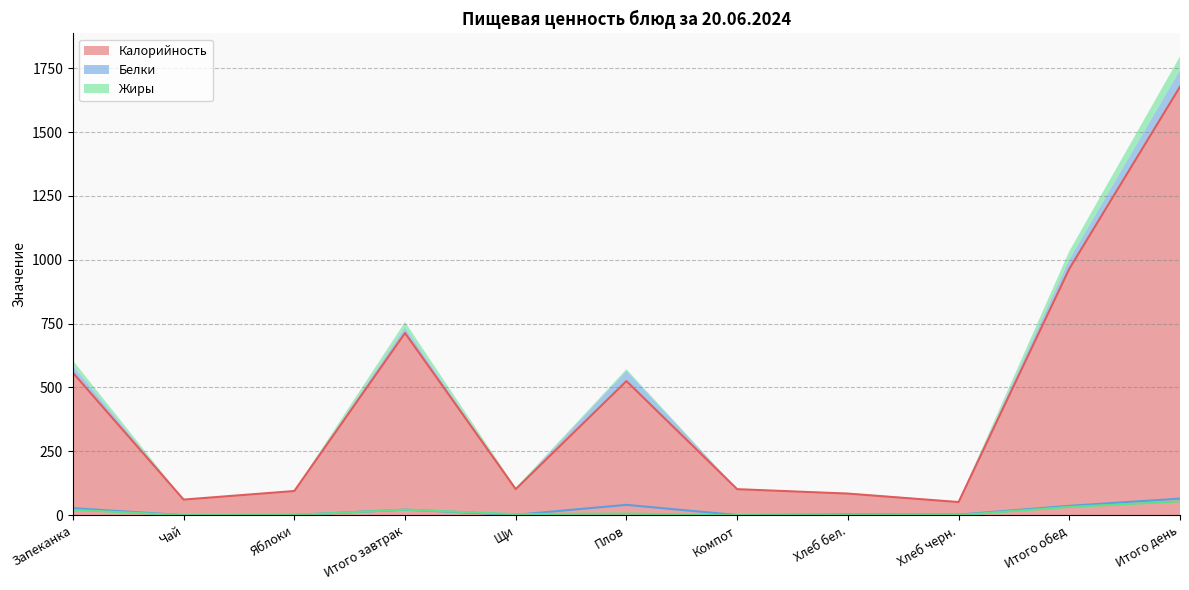

List the labels in order of Жиры value, smallest first.

Чай, Компот, Хлеб бел., Хлеб черн., Яблоки, Щи, Плов, Запеканка, Итого завтрак, Итого обед, Итого день